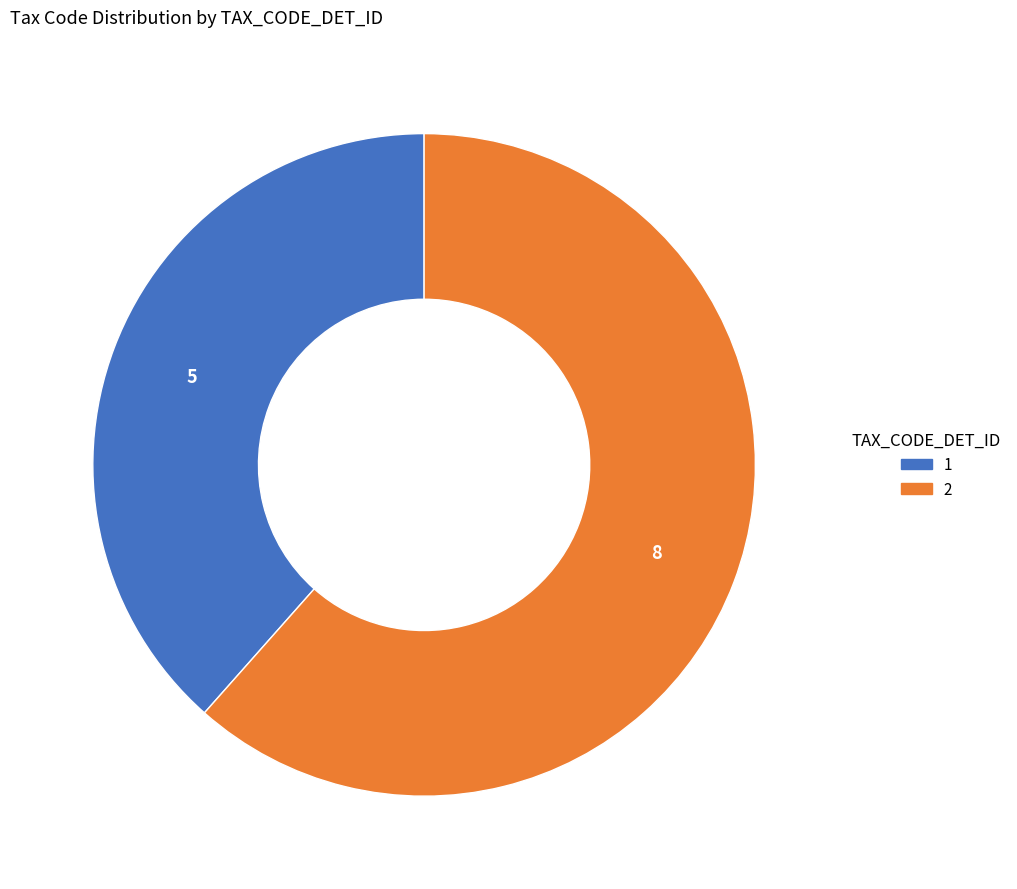

Is 2 the majority of the pie?

Yes